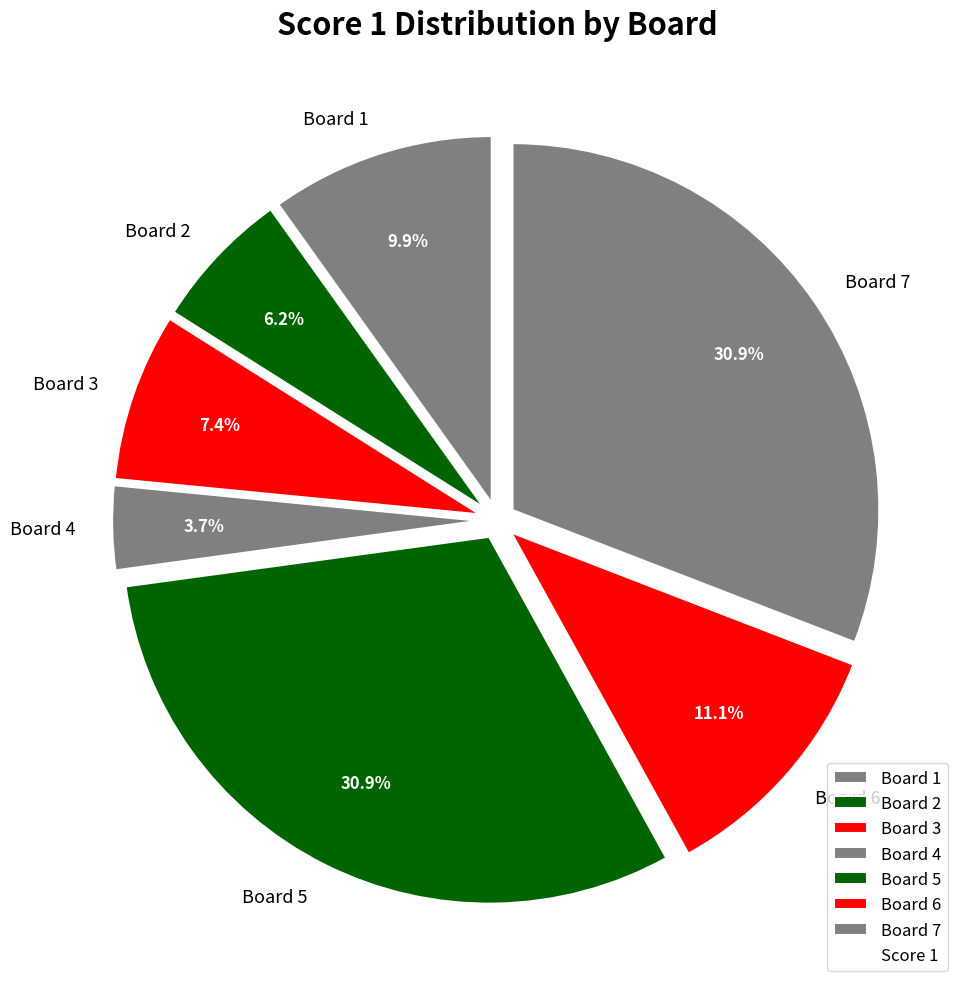

Count the number of slices in the pie.

7